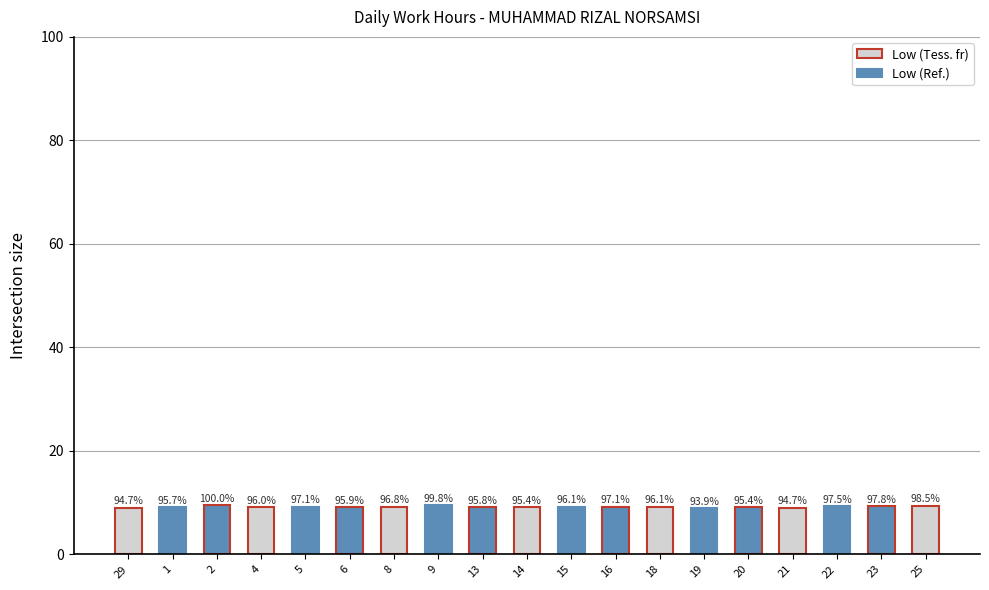

How many bars are there in total?

19